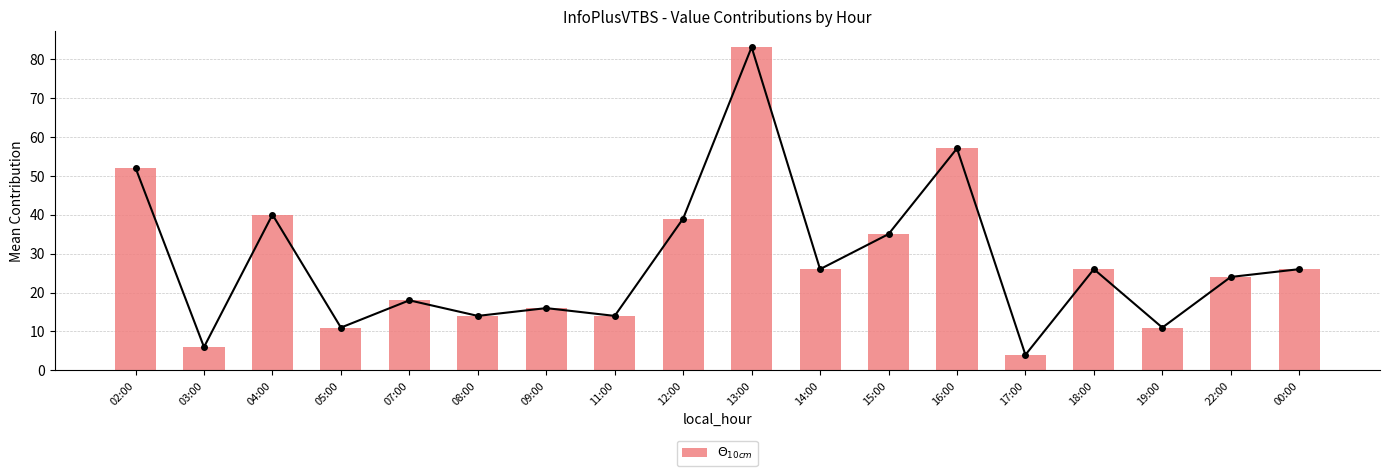

What is the sum of all line values?

502